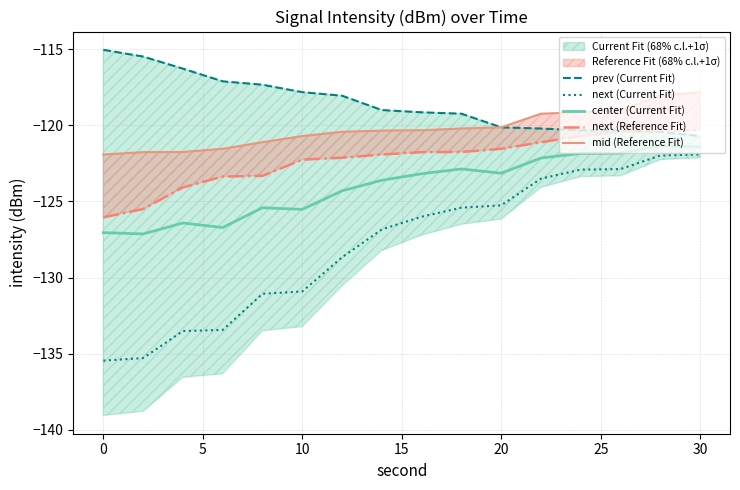

What is the minimum value for next (Current Fit)?

-135.5